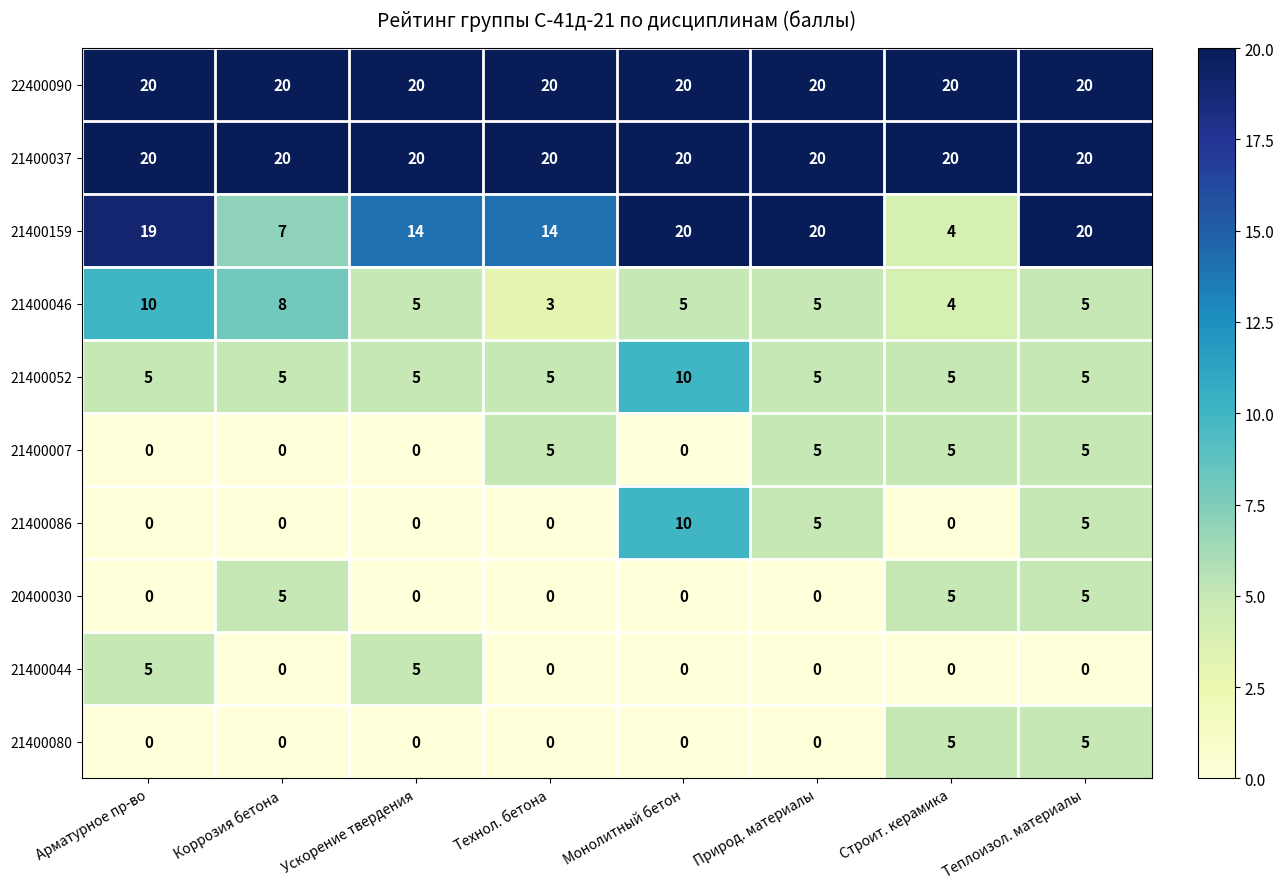

At how many categories does at least one series exceed 1?

8